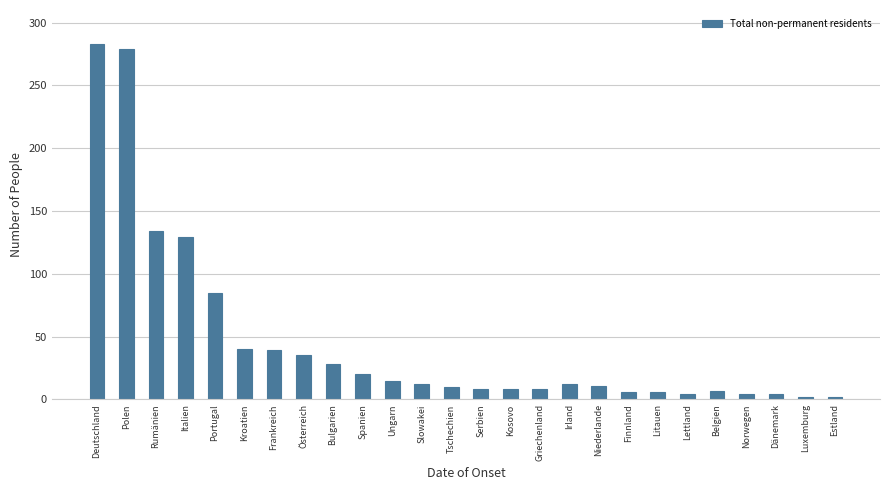

What is the sum of all values?

1191